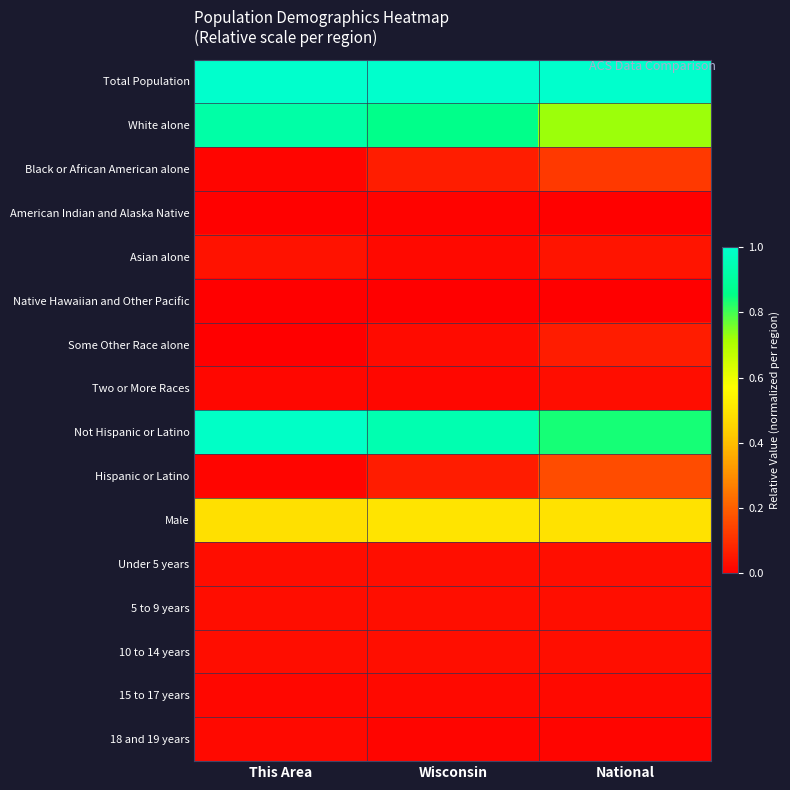

Reading left to right, what are all the values shown in this chart?

Total Population: This Area=1.0	Wisconsin=1.0	National=1.0
White alone: This Area=0.9	Wisconsin=0.9	National=0.7
Black or African American alone: This Area=0.0	Wisconsin=0.1	National=0.1
American Indian and Alaska Native: This Area=0.0	Wisconsin=0.0	National=0.0
Asian alone: This Area=0.0	Wisconsin=0.0	National=0.0
Native Hawaiian and Other Pacific: This Area=0.0	Wisconsin=0.0	National=0.0
Some Other Race alone: This Area=0.0	Wisconsin=0.0	National=0.1
Two or More Races: This Area=0.0	Wisconsin=0.0	National=0.0
Not Hispanic or Latino: This Area=1.0	Wisconsin=0.9	National=0.8
Hispanic or Latino: This Area=0.0	Wisconsin=0.1	National=0.2
Male: This Area=0.5	Wisconsin=0.5	National=0.5
Under 5 years: This Area=0.0	Wisconsin=0.0	National=0.0
5 to 9 years: This Area=0.0	Wisconsin=0.0	National=0.0
10 to 14 years: This Area=0.0	Wisconsin=0.0	National=0.0
15 to 17 years: This Area=0.0	Wisconsin=0.0	National=0.0
18 and 19 years: This Area=0.0	Wisconsin=0.0	National=0.0